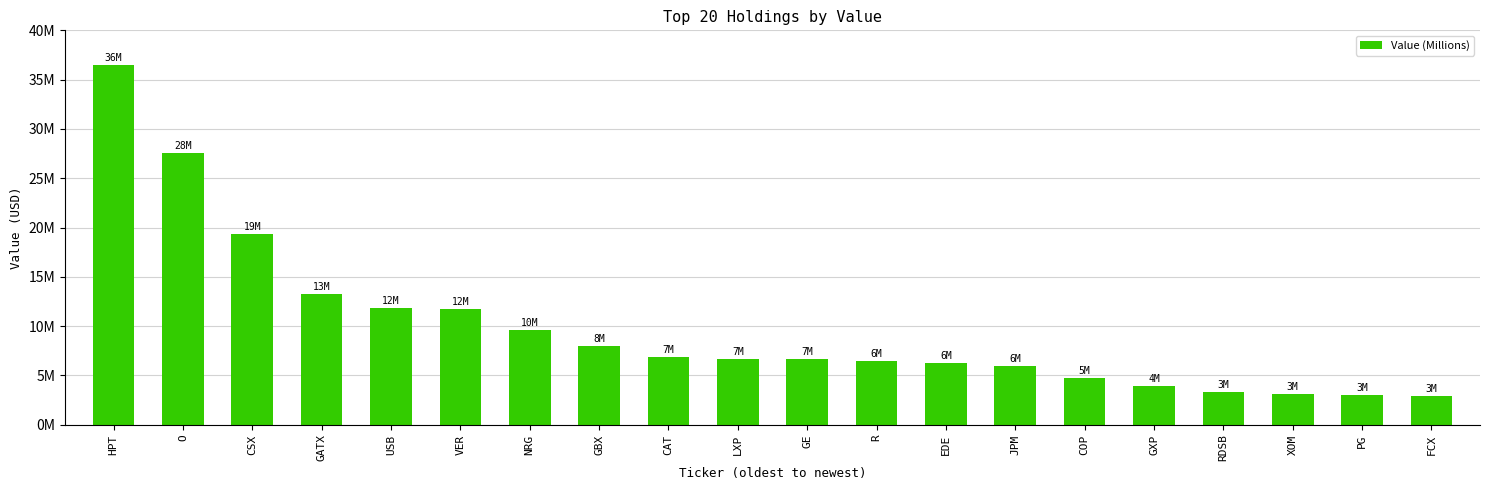

Which category has the highest value across all series?

HPT